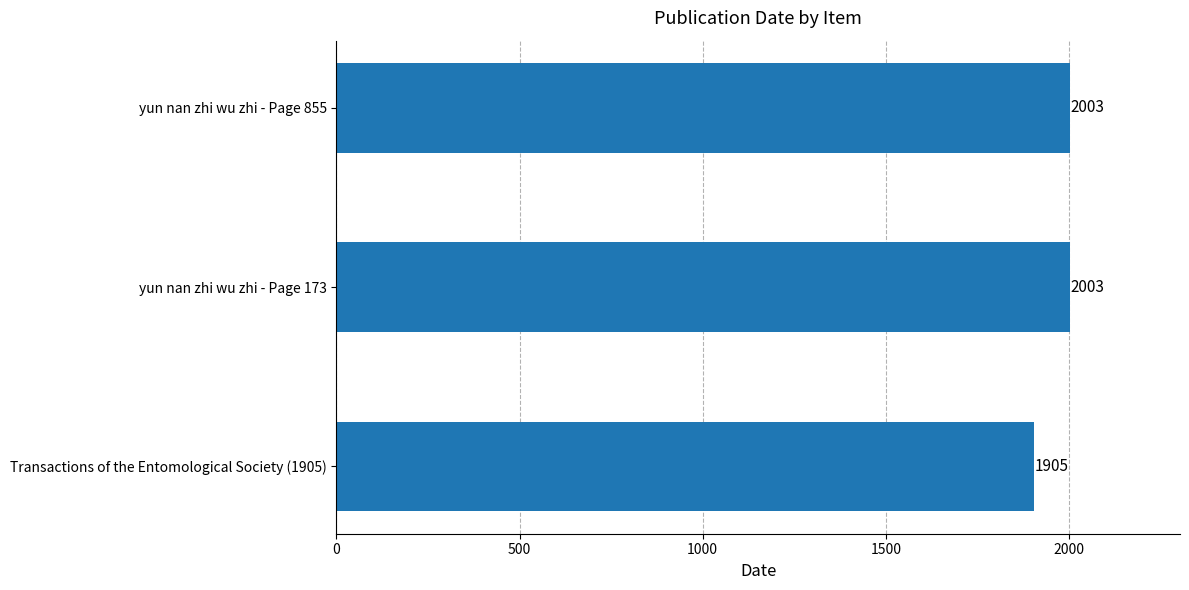

Where is the data nearest to the value 1954?

Transactions of the Entomological Society (1905)